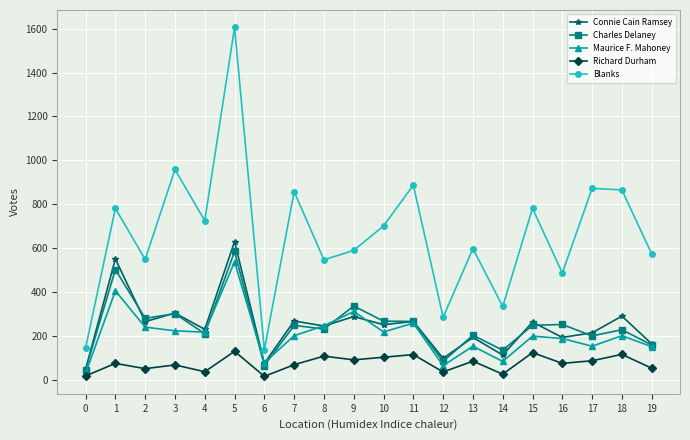

The value of Connie Cain Ramsey at 12 is 100. True or false?

True